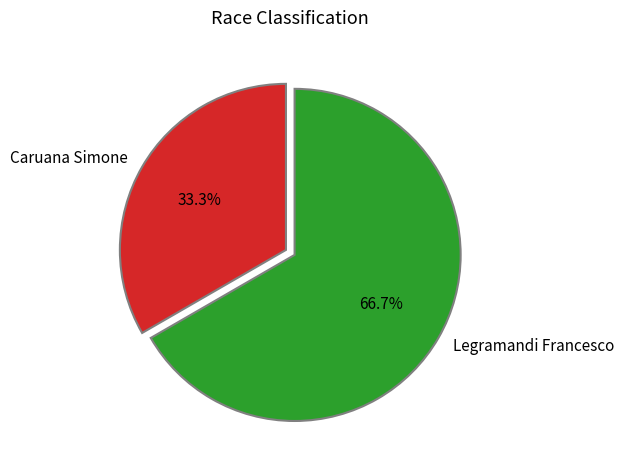

What is the largest slice in the pie chart?

Legramandi Francesco